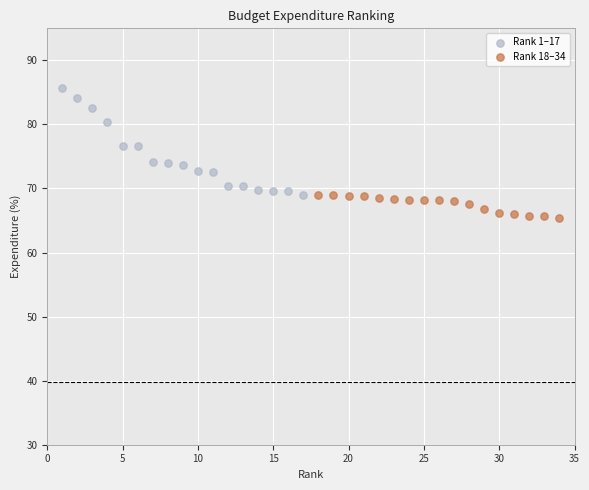

Which series has the largest Y range (max minus min)?

Rank 1–17